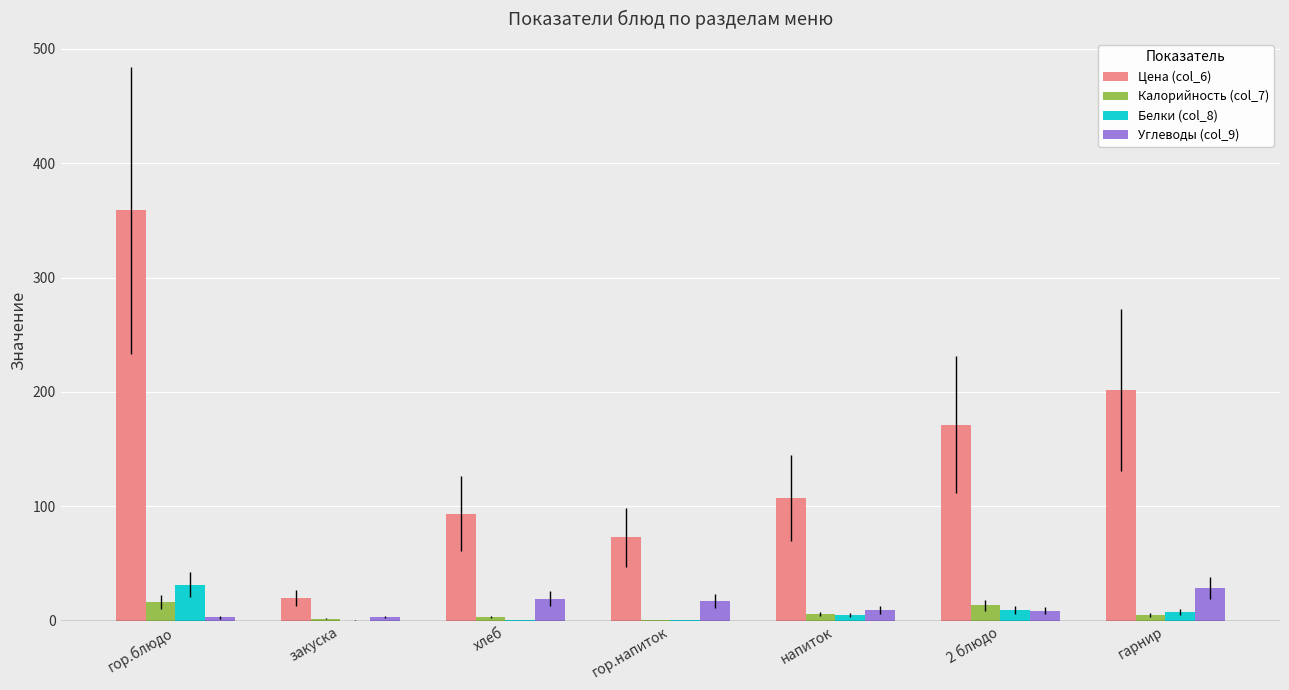

How many groups of bars are there?

7